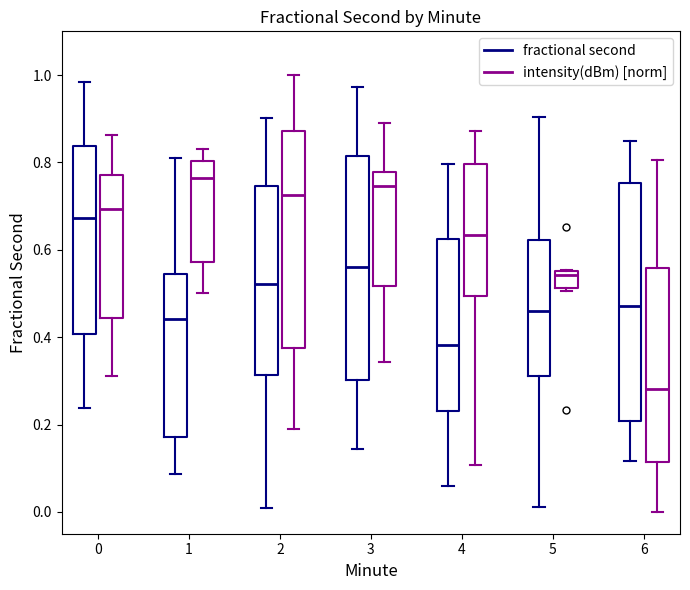

Which box's median line is the lowest?

6 (intensity(dBm) [norm])